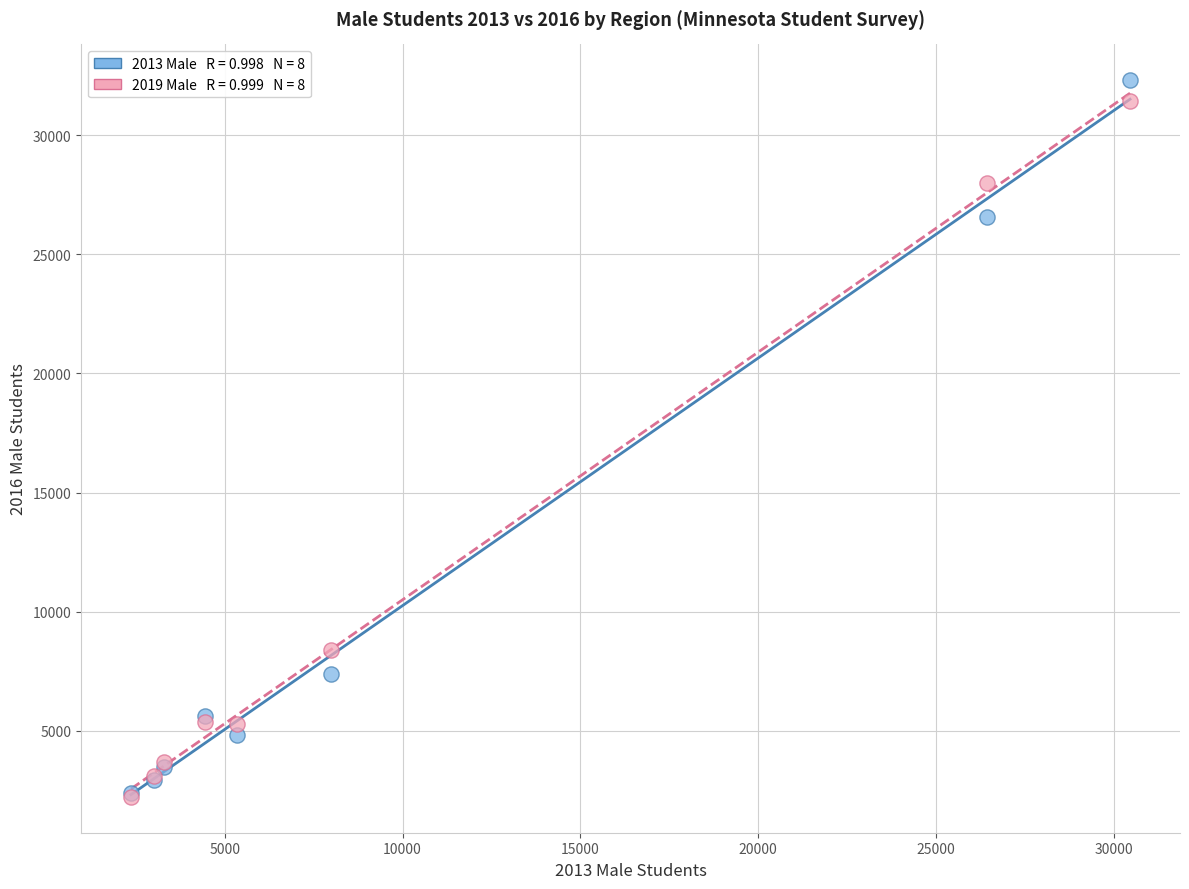

Across all series, what Y value is closest to 17266?

8371